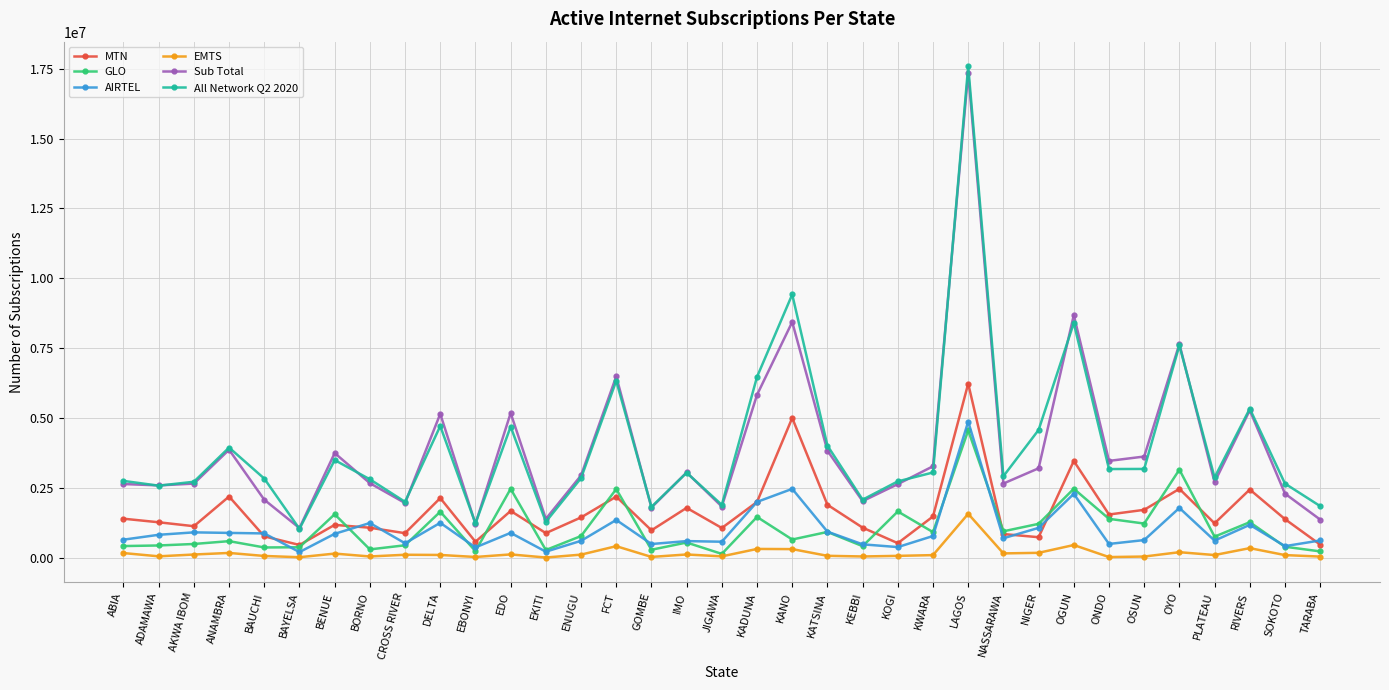

At which category does All Network Q2 2020 reach its first local peak?

ANAMBRA